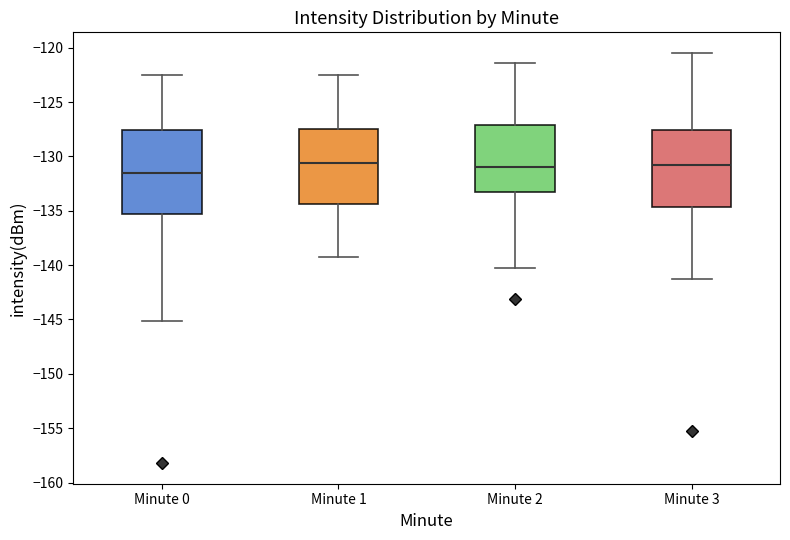

Reading left to right, transcribe this box plot: for each box, give where its median line is, the range the box spans, and where its two whiskers end, as read against the y-axis. The values are not printed on the chart, so give them approximately, as read against the axis.

Minute 0: median -131.5, box -135.5 to -127.5, whiskers -145.0 to -122.5
Minute 1: median -130.5, box -134.5 to -127.5, whiskers -139.5 to -122.5
Minute 2: median -131.0, box -133.5 to -127.0, whiskers -140.0 to -121.5
Minute 3: median -131.0, box -134.5 to -127.5, whiskers -141.5 to -120.5